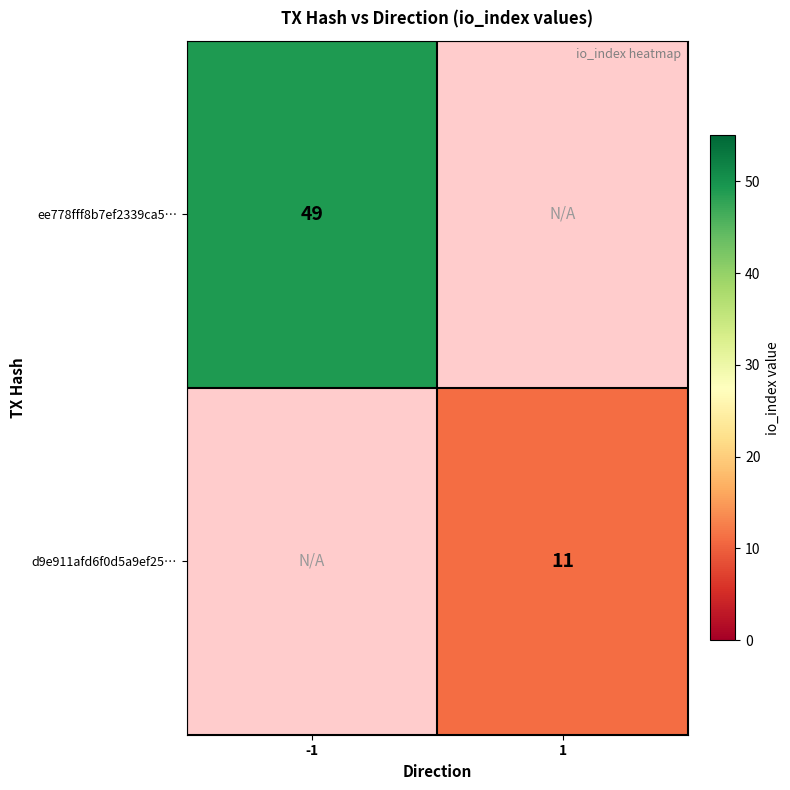

At which category does the chart reach its peak across all series?

-1